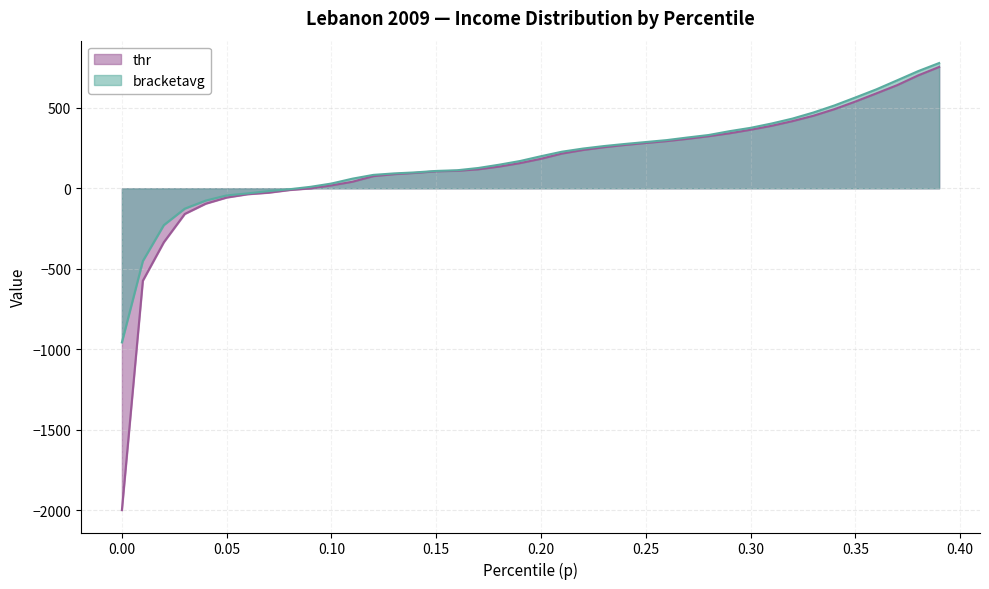

What is the approximate value at 0.03?

-126.6